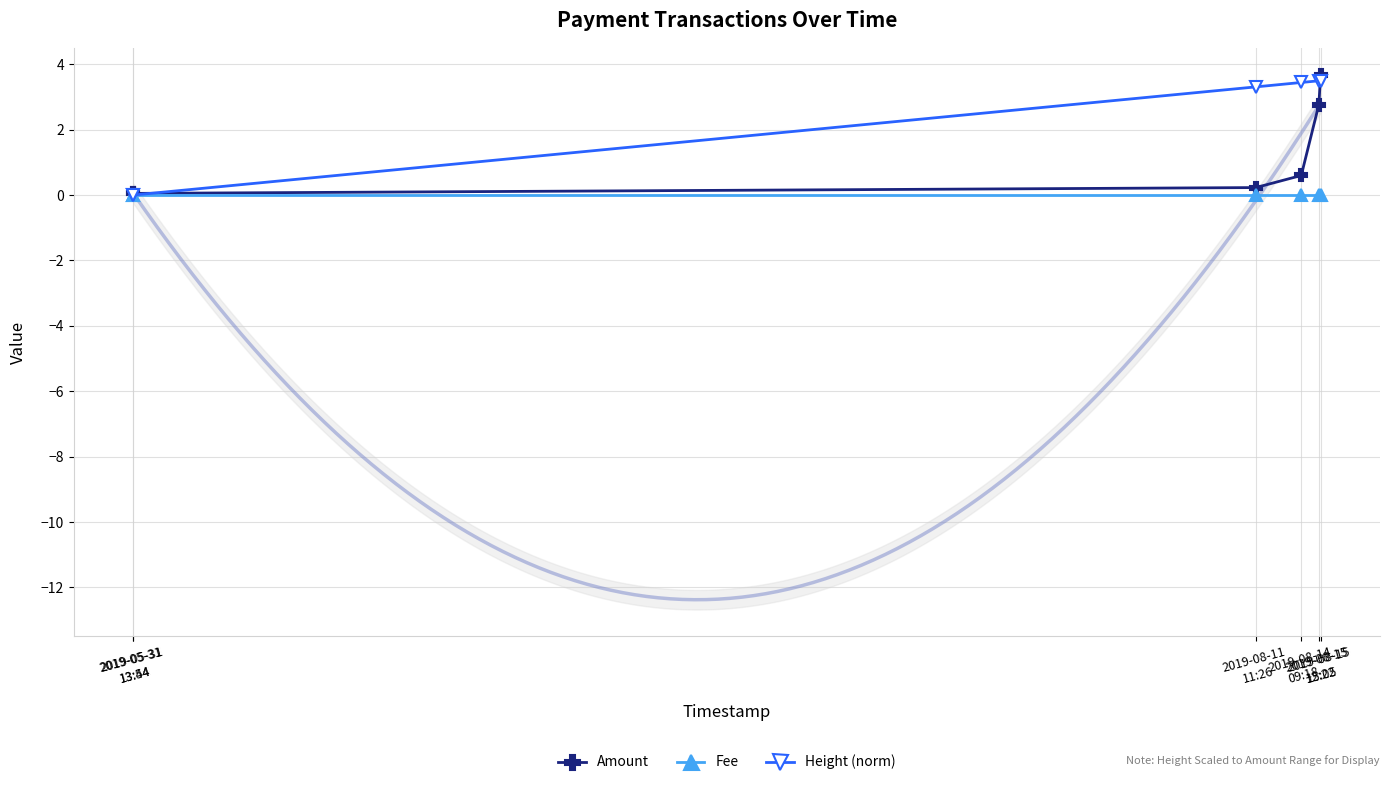

Reading right to left, transcribe all the data shown in this chart.

Amount: 3.7	2.8	0.6	0.2	0.1	0.1
Fee: 0.0	0.0	0.0	0.0	0.0	0.0
Height (norm): 3.5	3.5	3.4	3.3	0.0	0.0